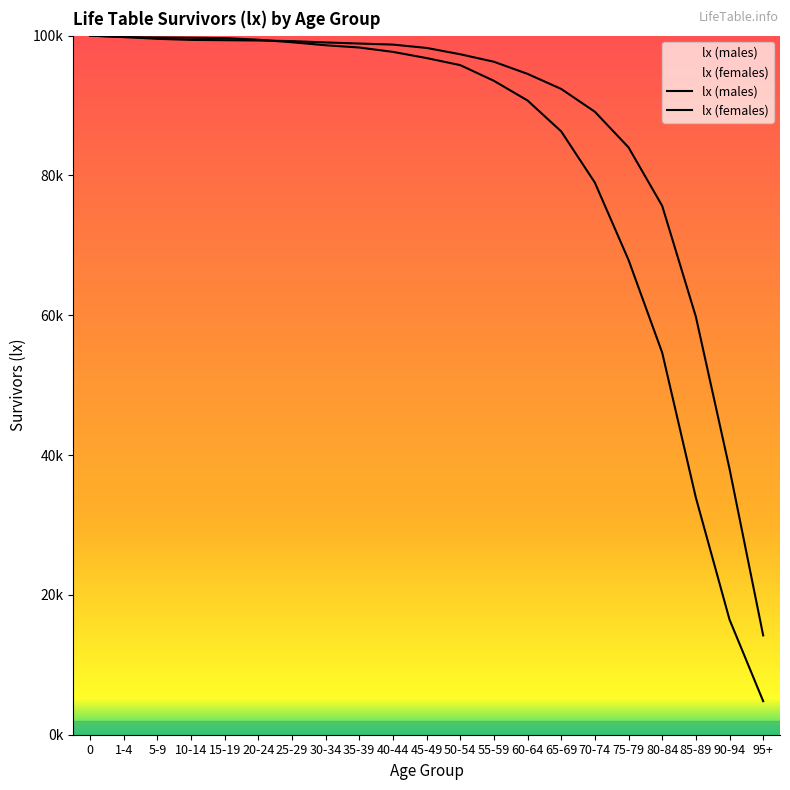

Which category has the lowest value in the lx (females) series?

95+